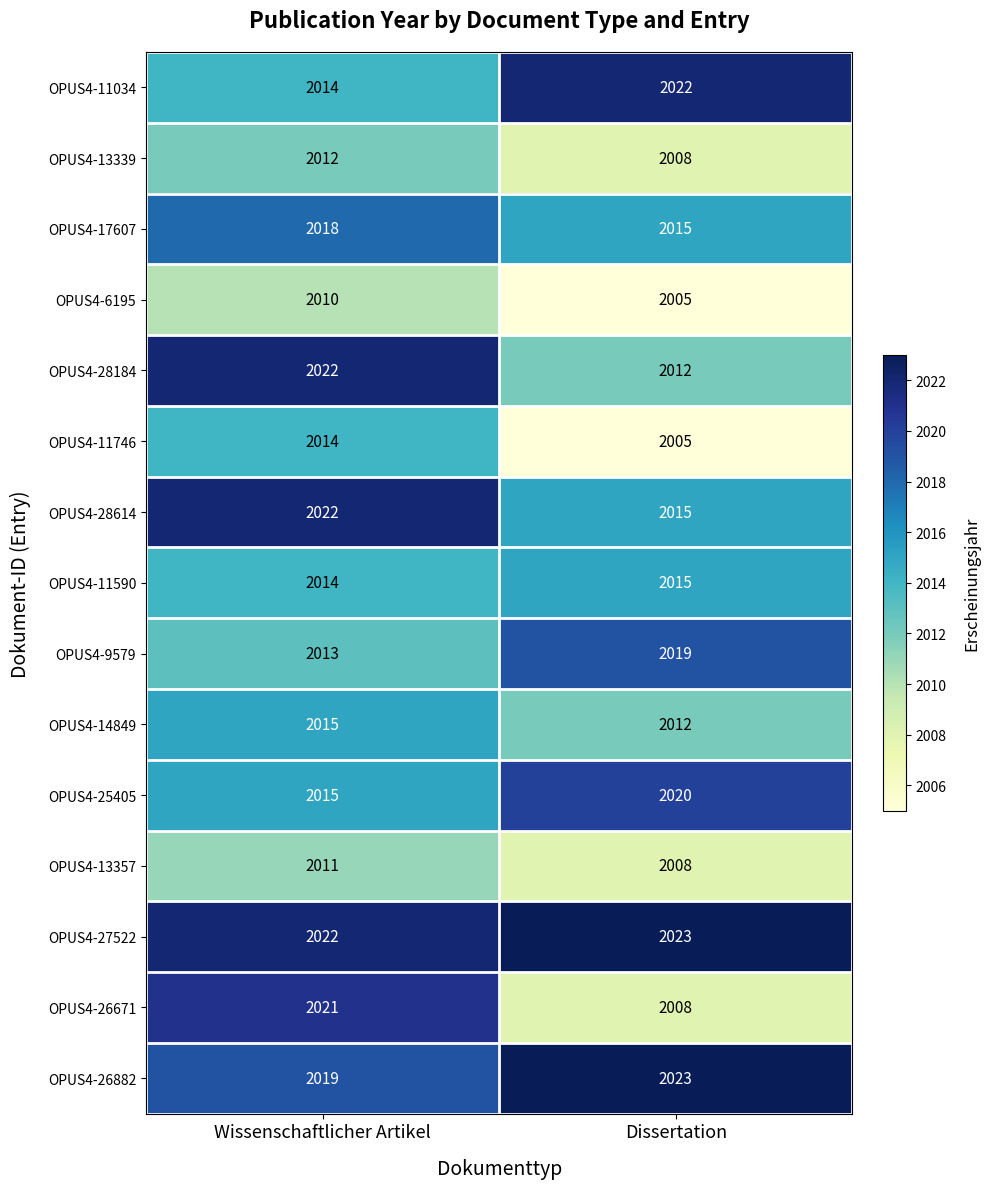

What is the minimum value shown in the chart?

2005